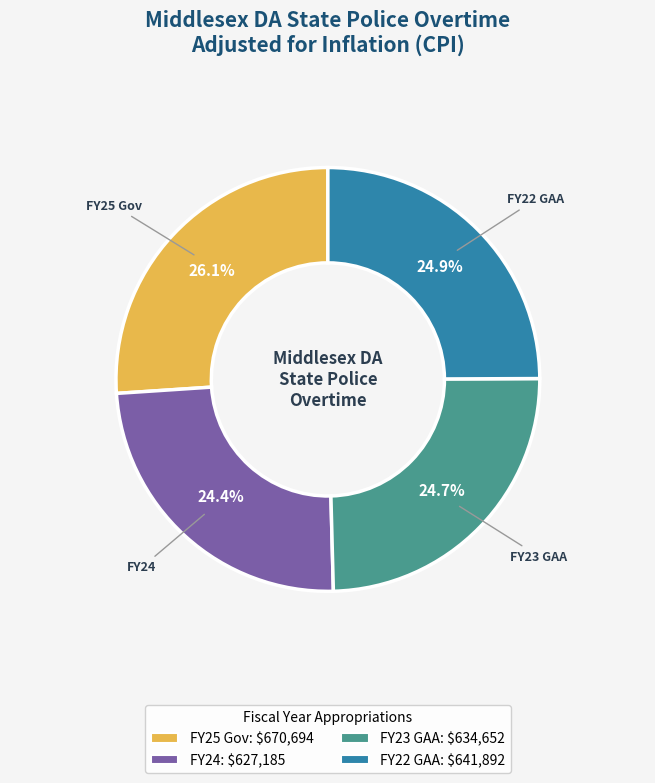

What is the largest slice in the pie chart?

FY25 Gov